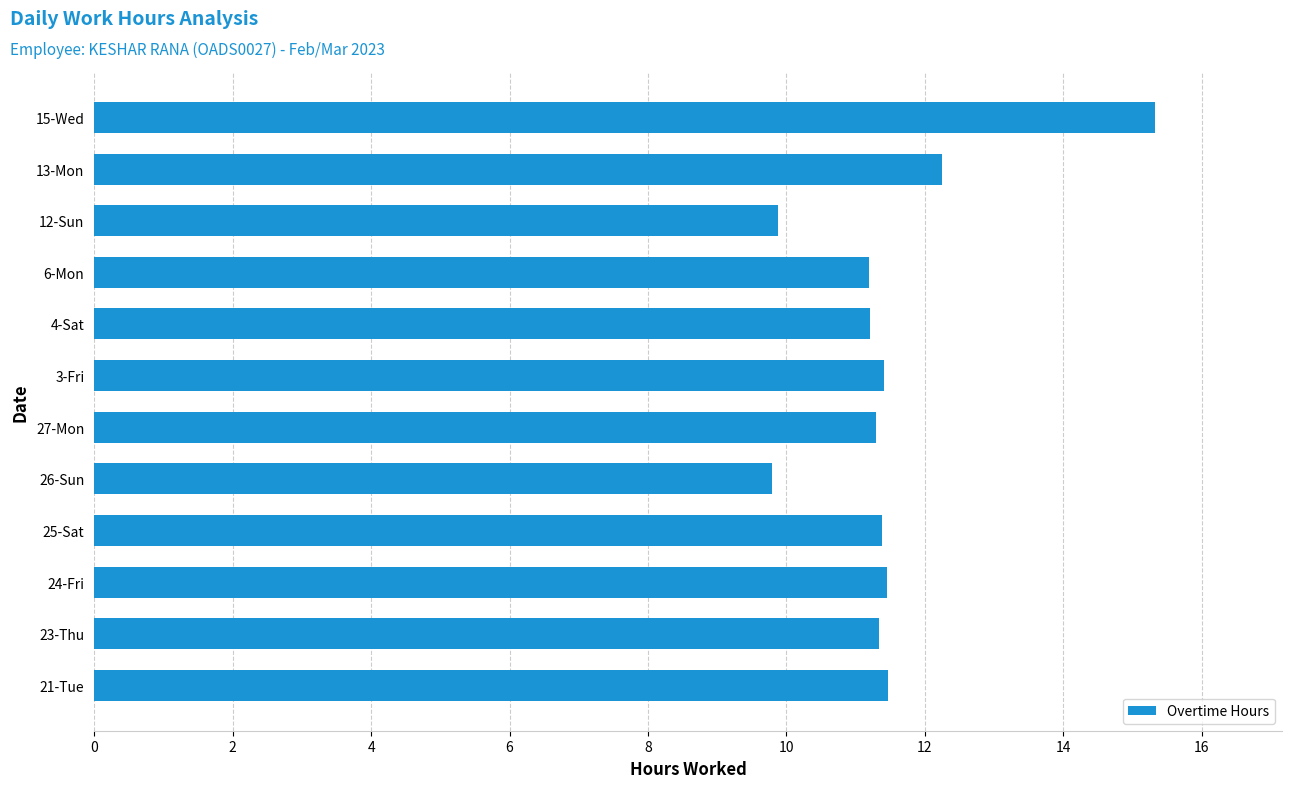

True or false: the data shows 5.0 at 25-Sat.

False